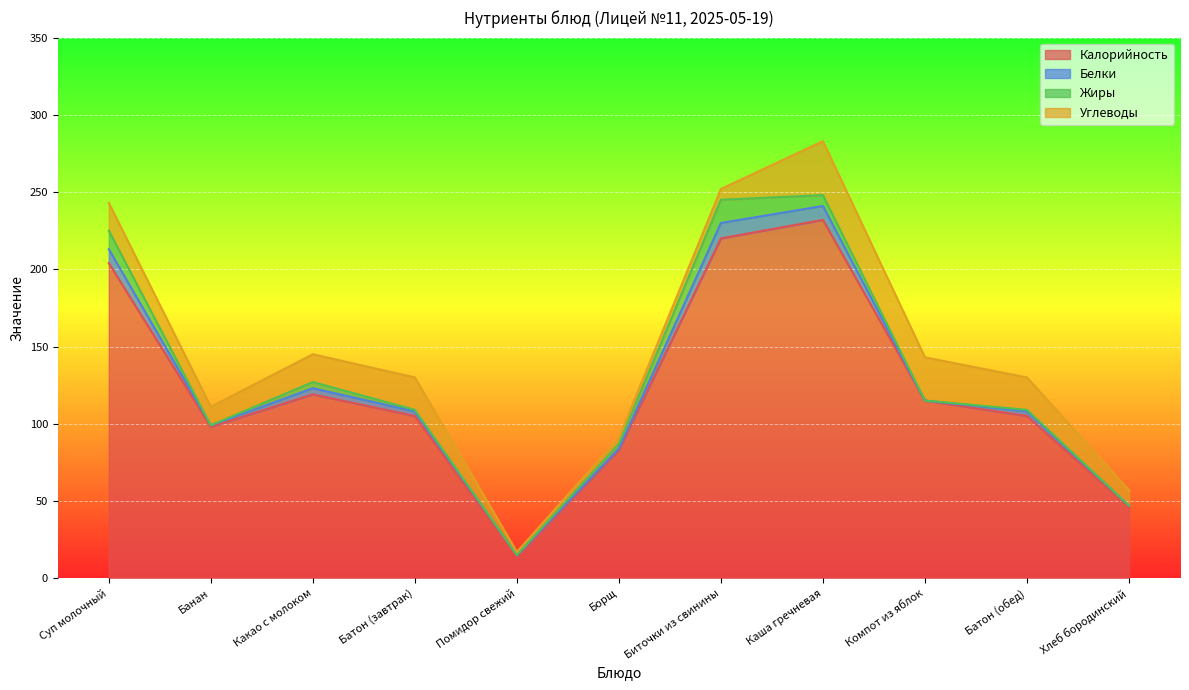

Between which two adjacent categories do Белки and Углеводы first intersect?

Борщ and Биточки из свинины